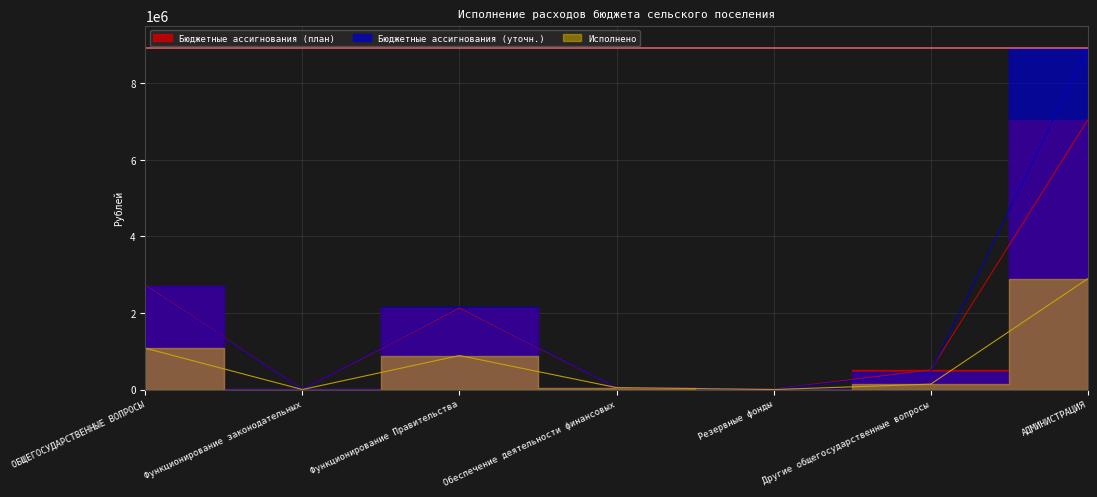

What is the value of the Бюджетные ассигнования (уточн.) point at the 7th from the left?

8913339.0